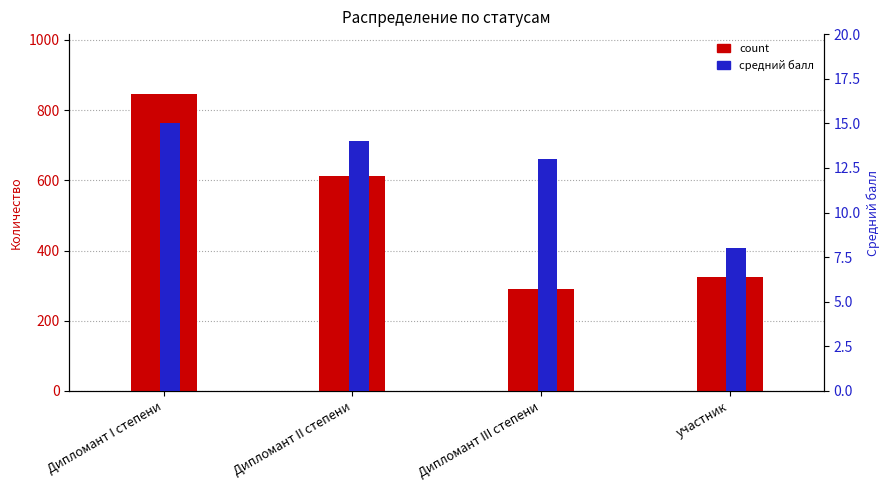

Which has a higher value, Дипломант I степени or Дипломант II степени?

Дипломант I степени